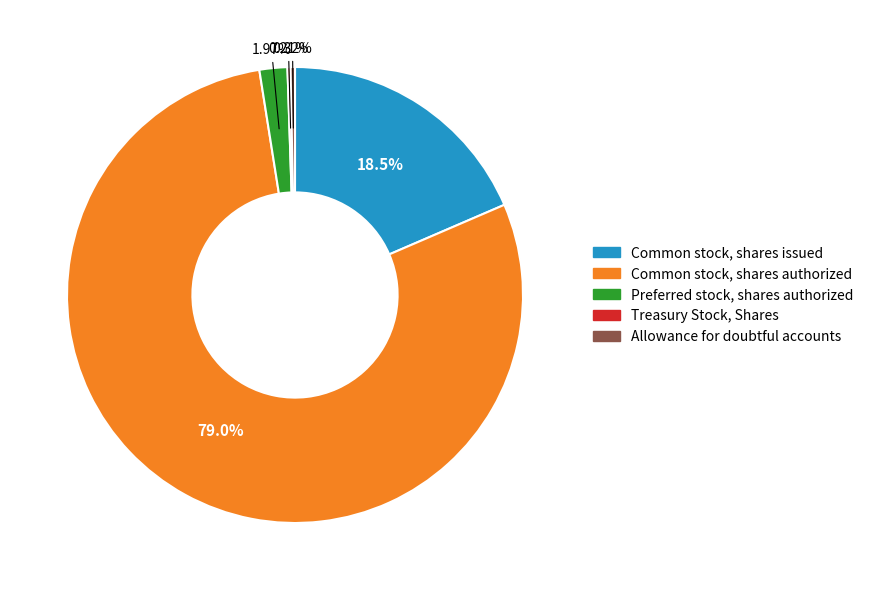

Is there a majority slice in this chart?

Yes